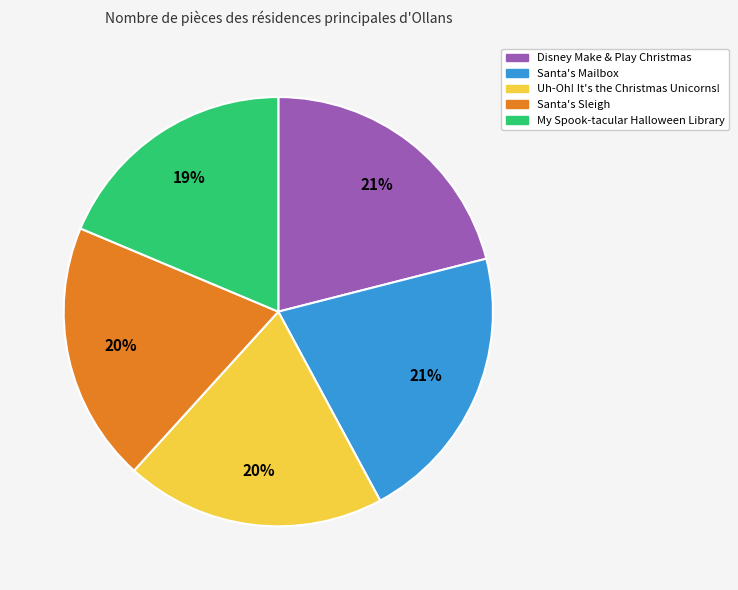

Is it true that My Spook-tacular Halloween Library is 19% of the pie?

True